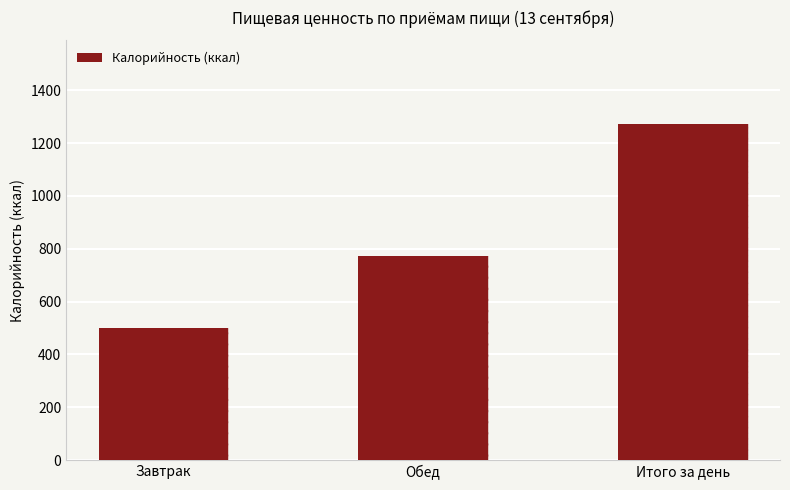

Approximately how many times larger is the value at Итого за день compared to Обед?

1.6